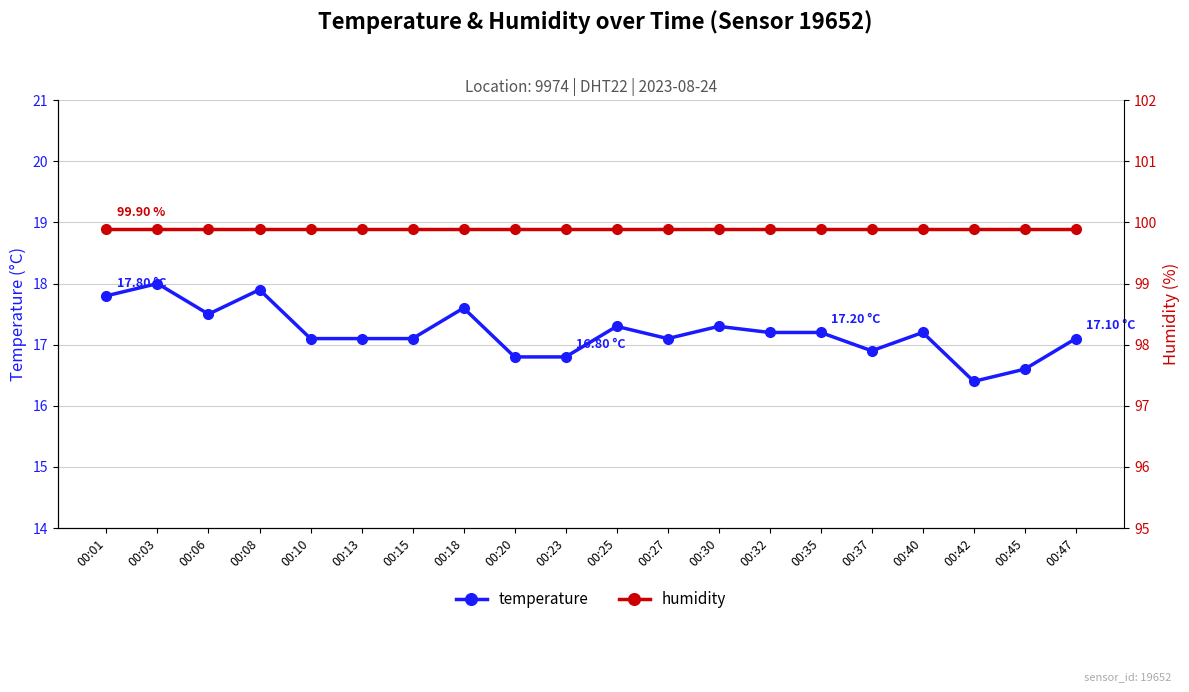

What is the spread (max minus min) of values at 00:30?

82.6